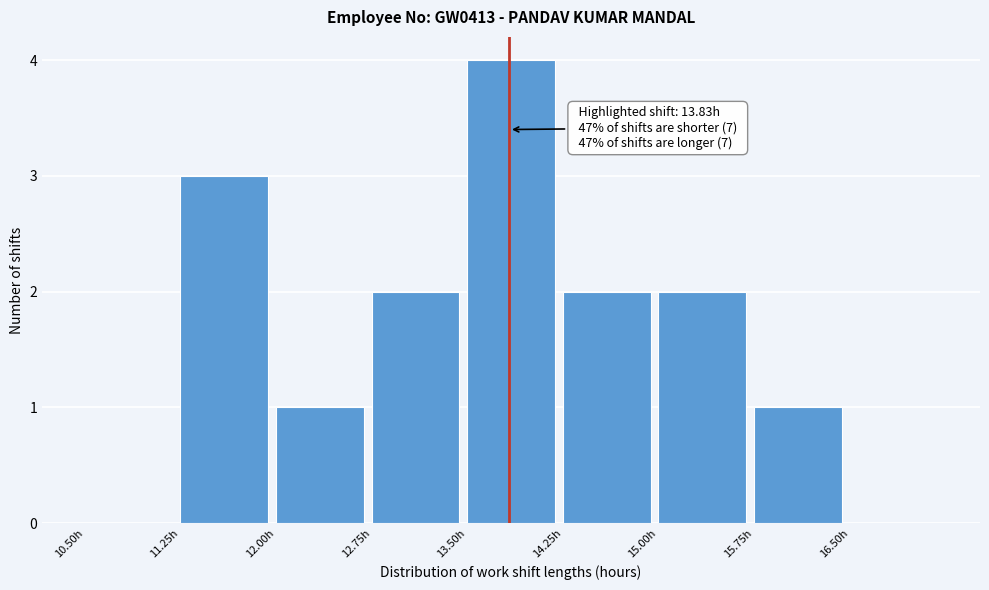

Which range on the x-axis has the tallest bar?

13.50 to 14.25